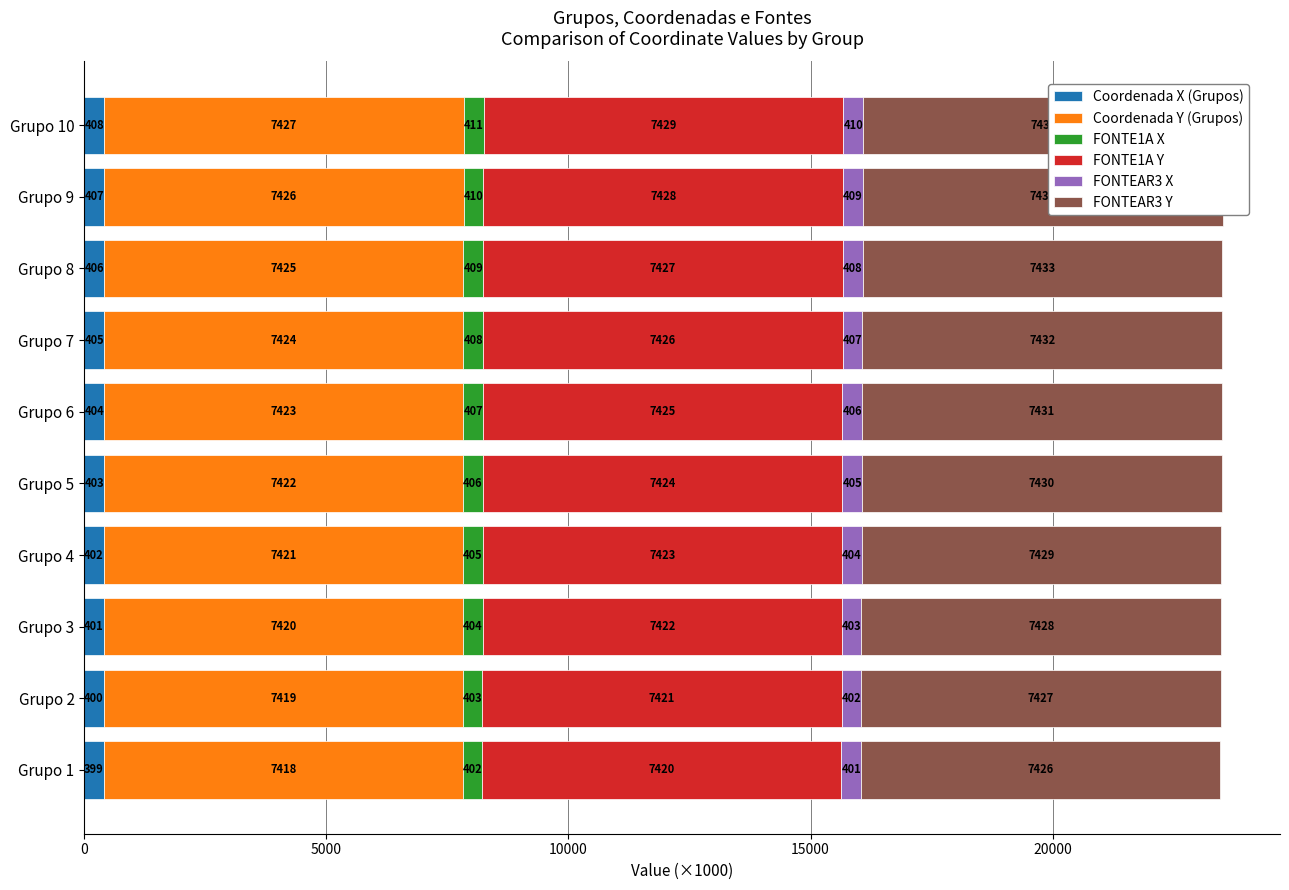

Count the number of data series in this chart.

6